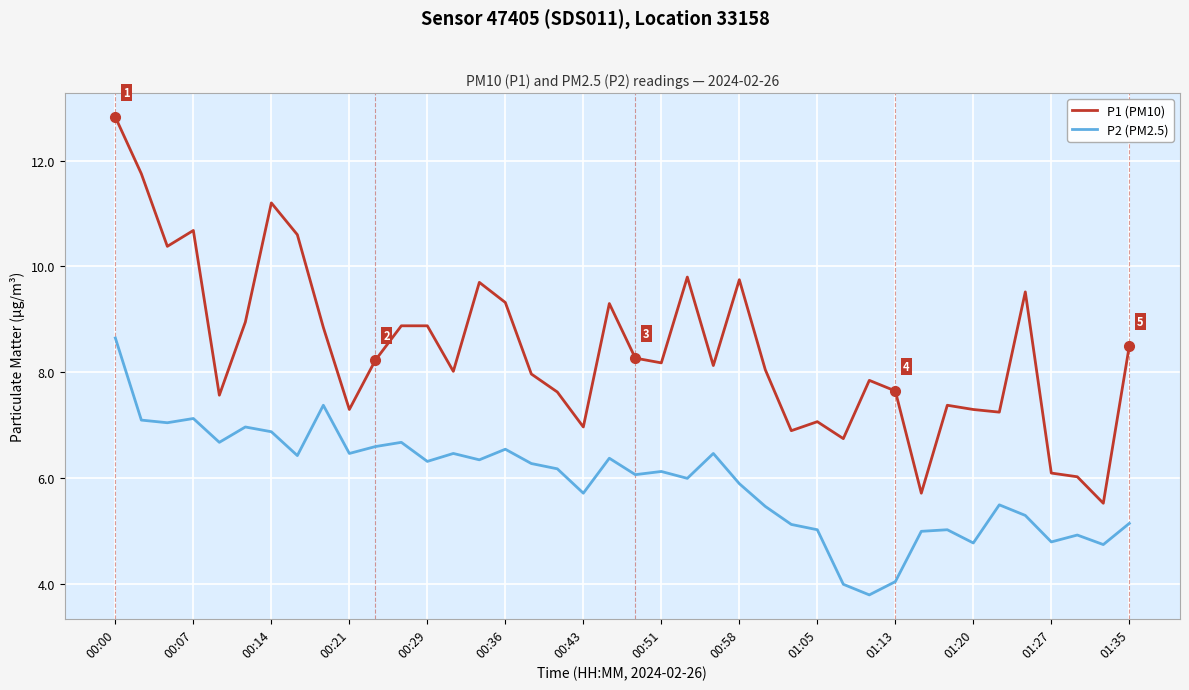

What is the maximum value for P1 (PM10)?

12.8